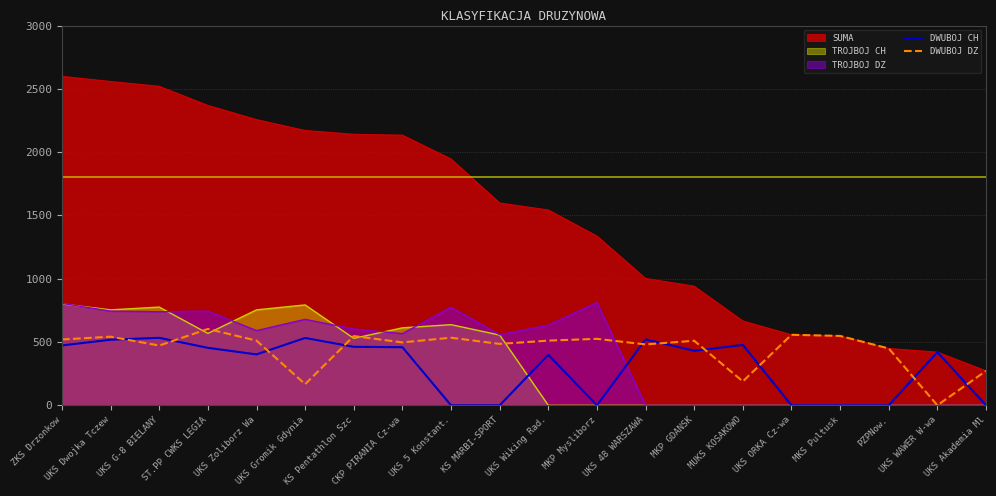

How many values in DWUBOJ DZ are above zero?

19